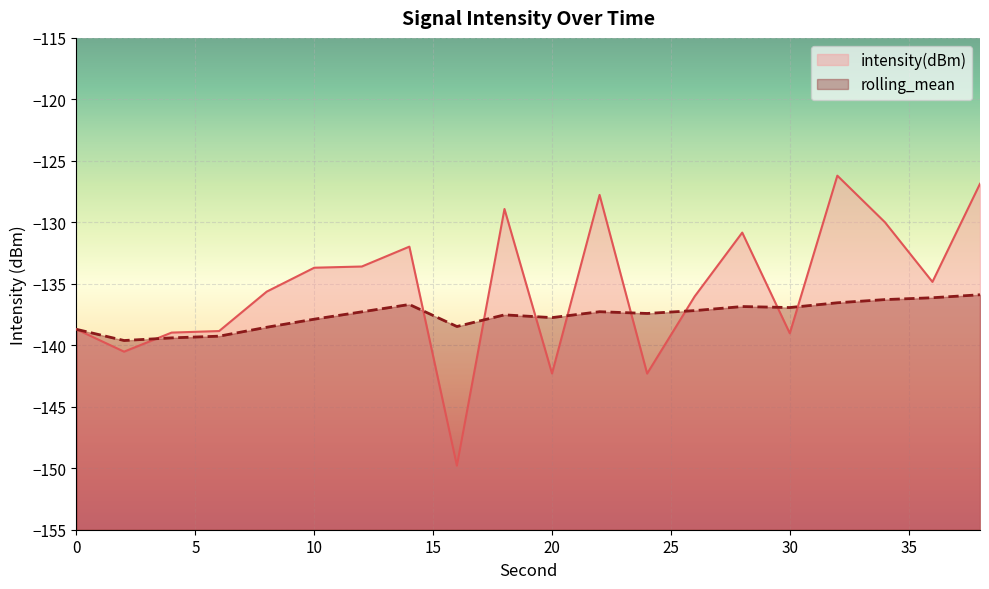

What is the value of the intensity(dBm) point at the 13th from the left?

-142.3